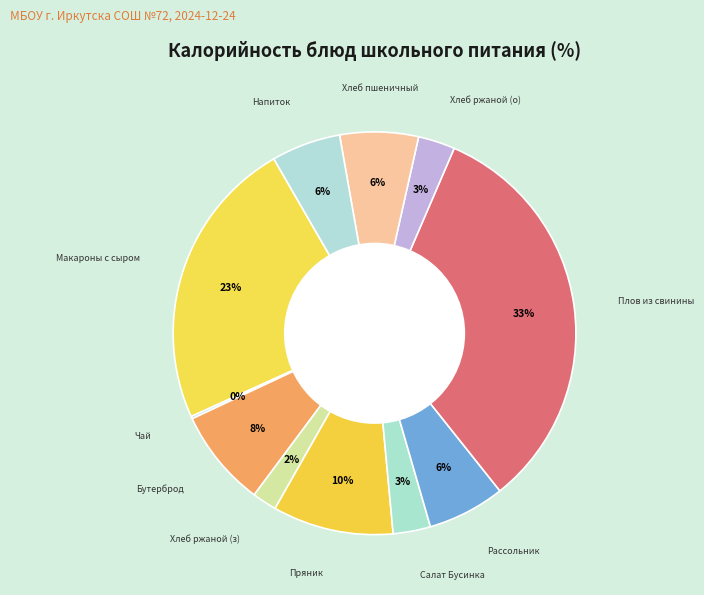

The Пряник slice represents 1% of the pie. True or false?

False